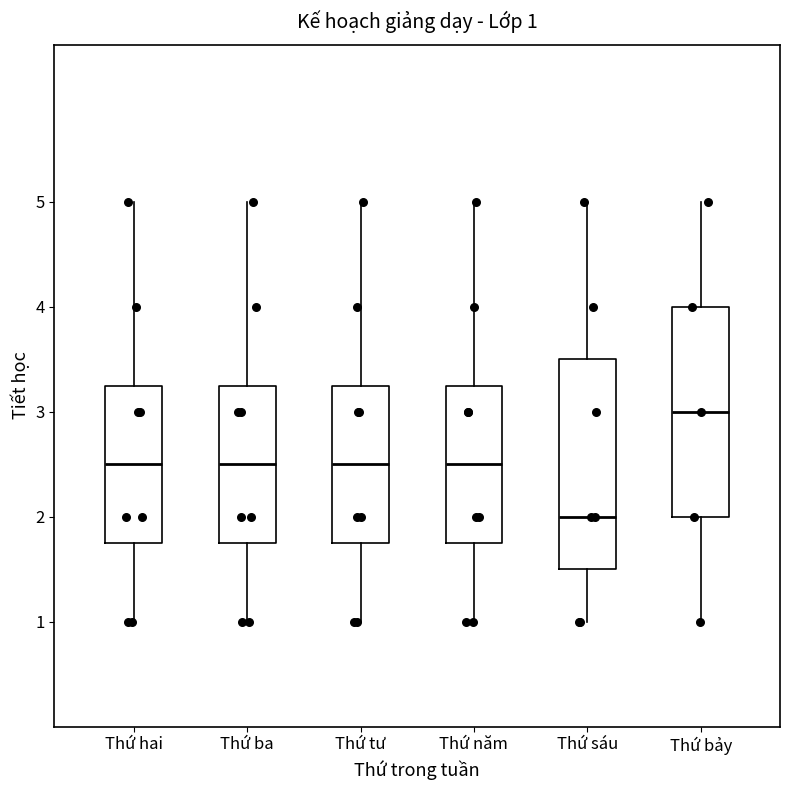

Which box has the highest median line?

Thứ bảy